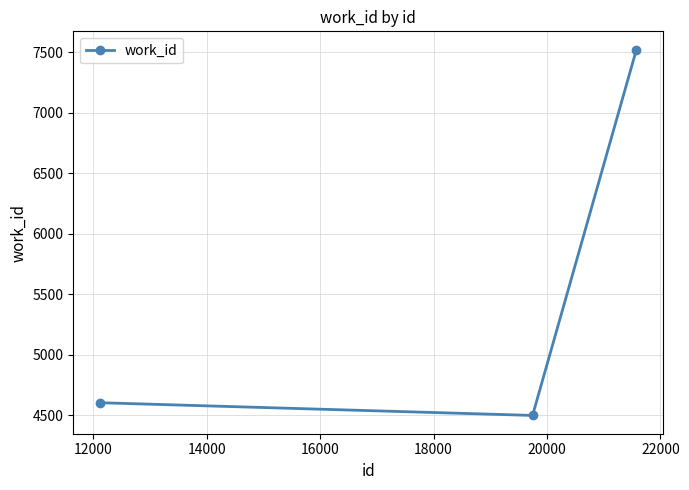

How many lines are shown in the chart?

1